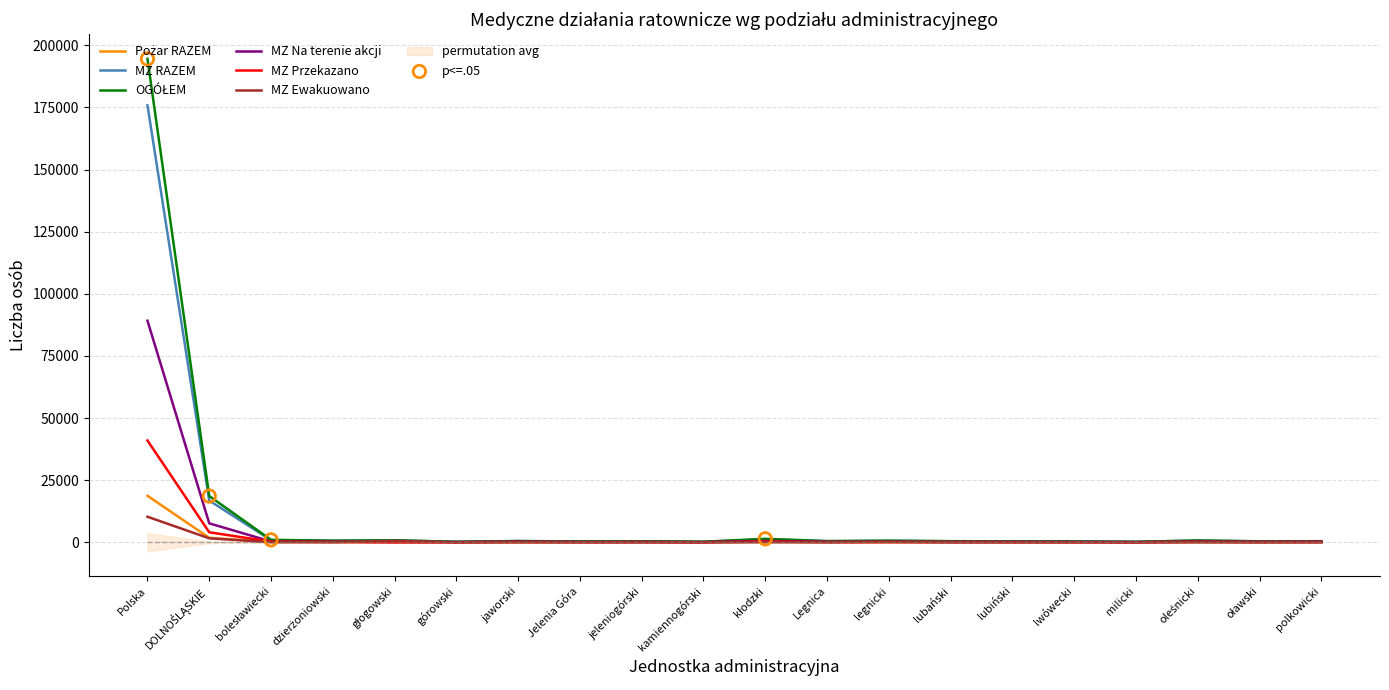

What is the total value across all series at DOLNOŚLĄSKIE?

50516